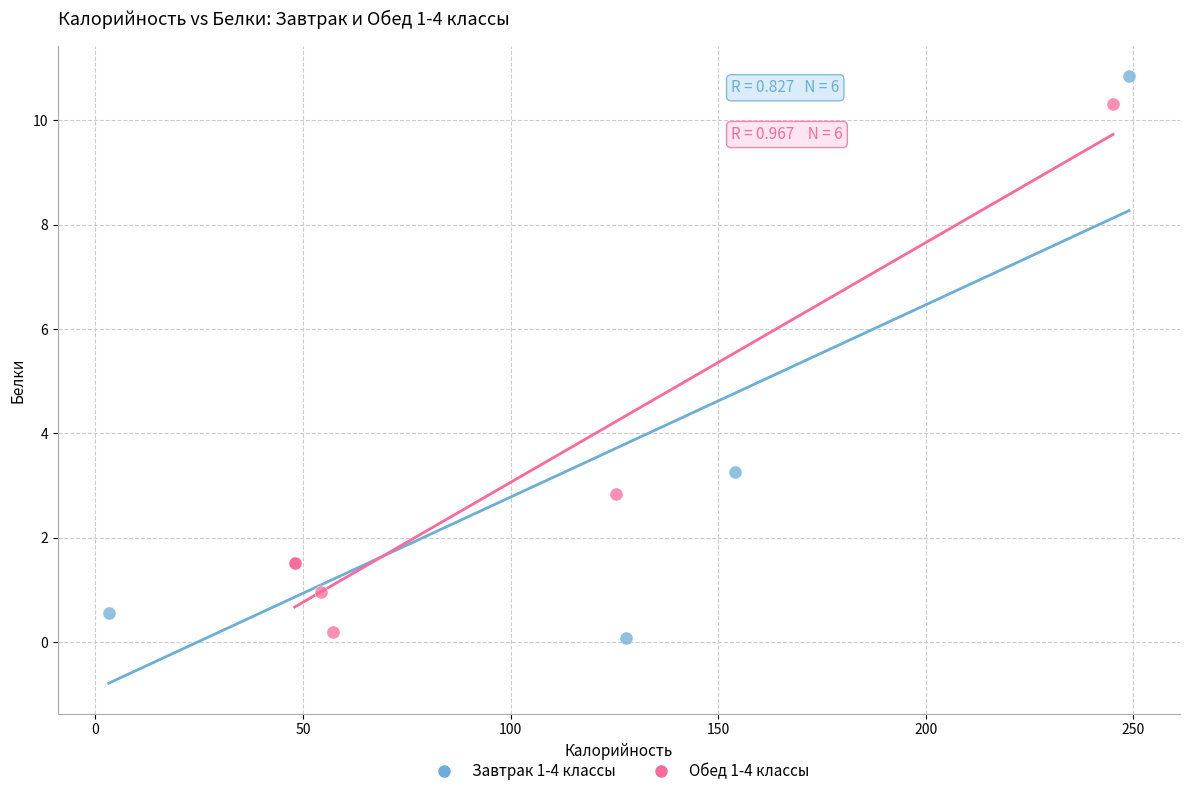

Which series has the largest Y range (max minus min)?

Завтрак 1-4 классы